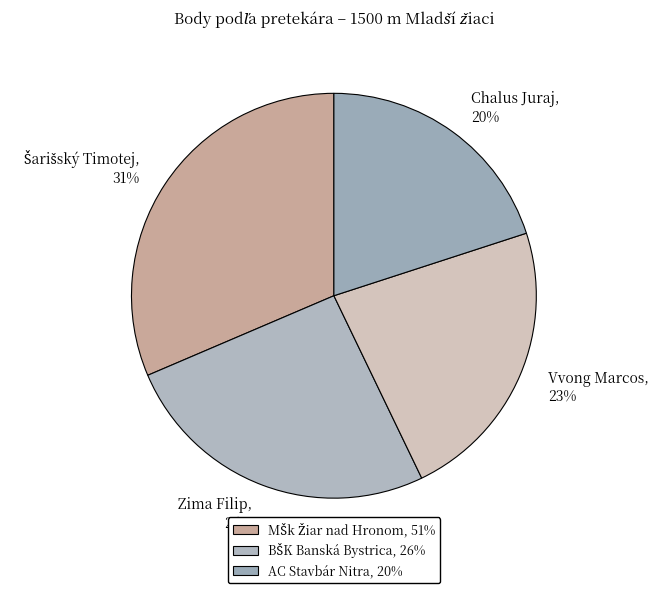

To the nearest percent, what portion does Vvong Marcos represent?

23%